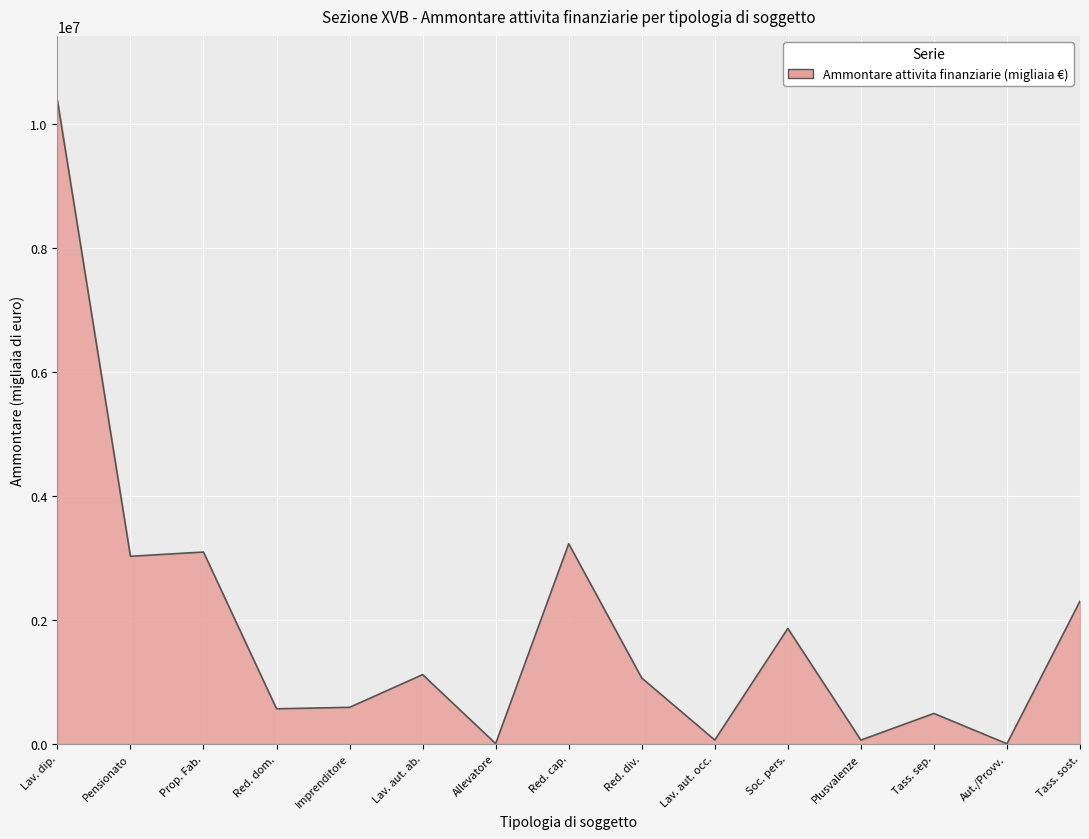

Does the chart display data point markers on the line(s)?

No